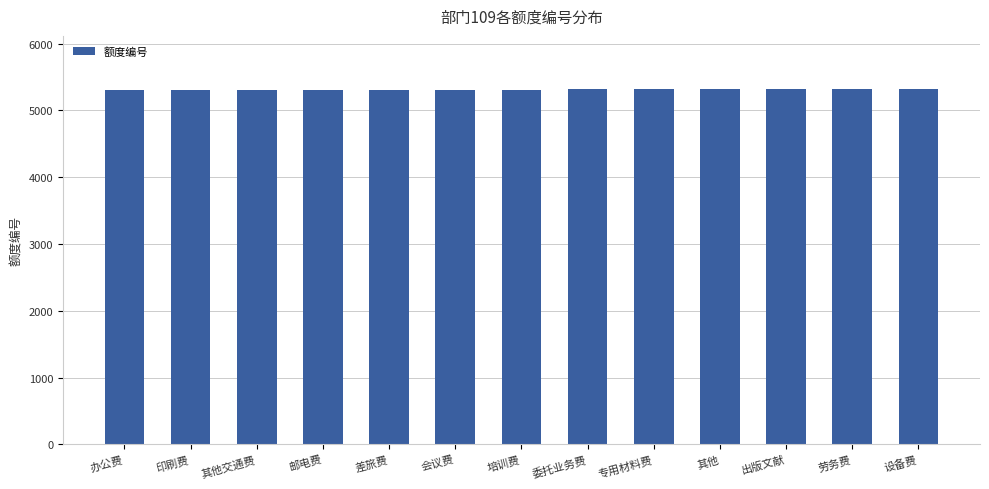

What is the ratio of the value at 培训费 to the value at 设备费?

1.0